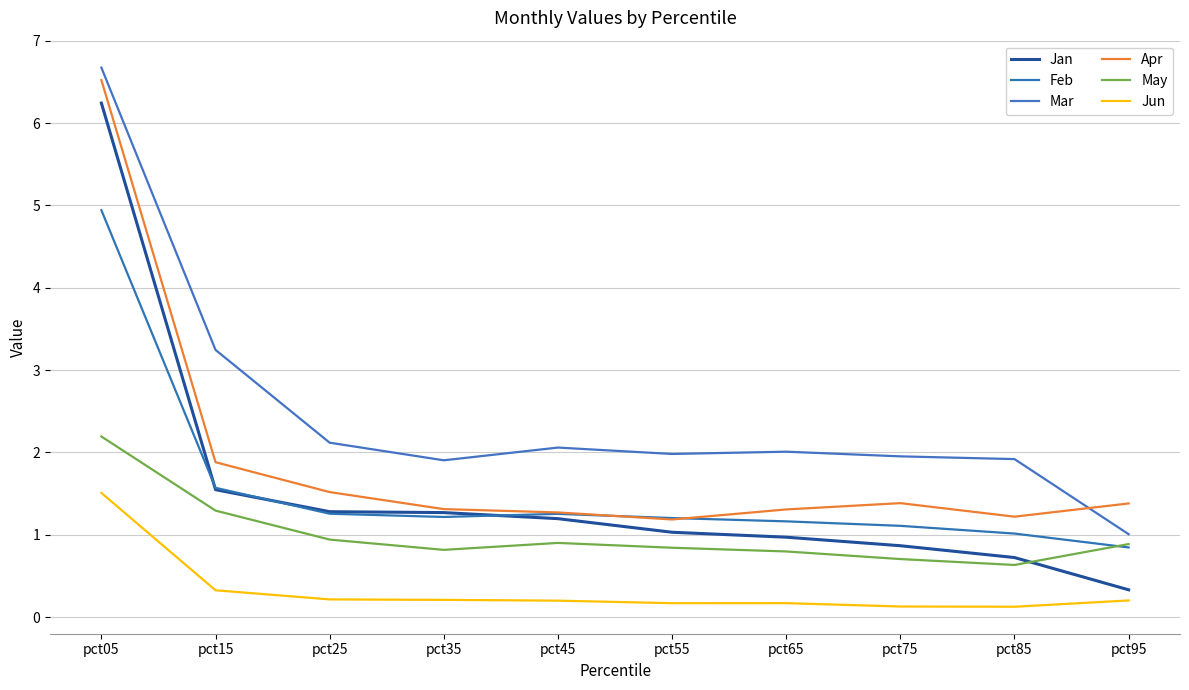

True or false: Jan has a value of 0.1 at pct95.

False